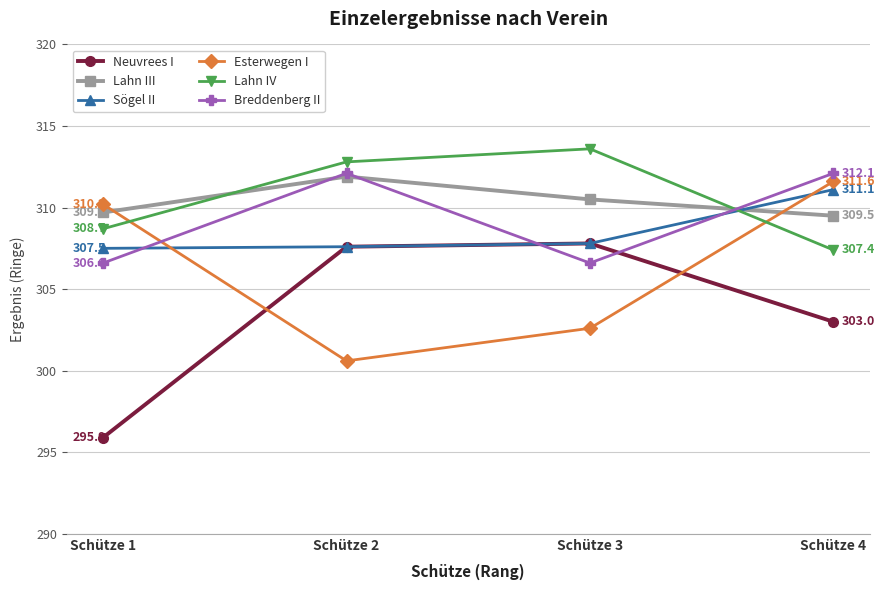

What is the difference between the highest and lowest values at Schütze 4?

9.1